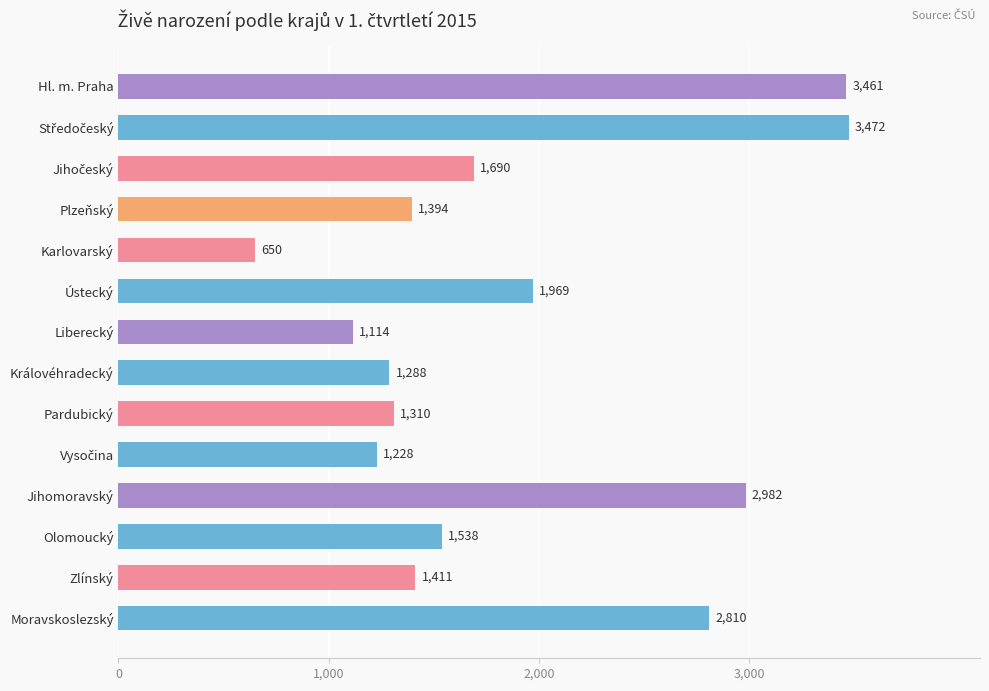

What is the average value?

1880